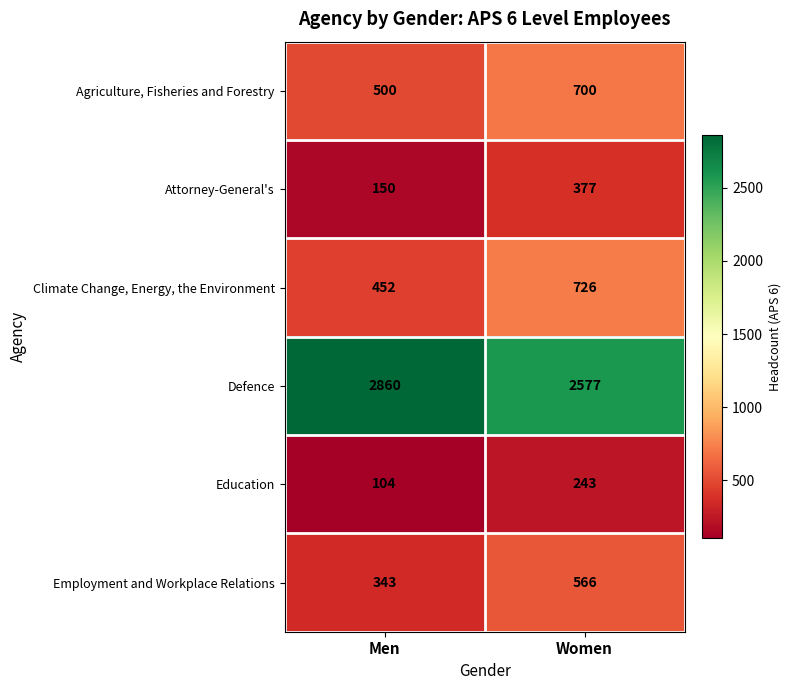

At which label is Attorney-General's closest to 263?

Men